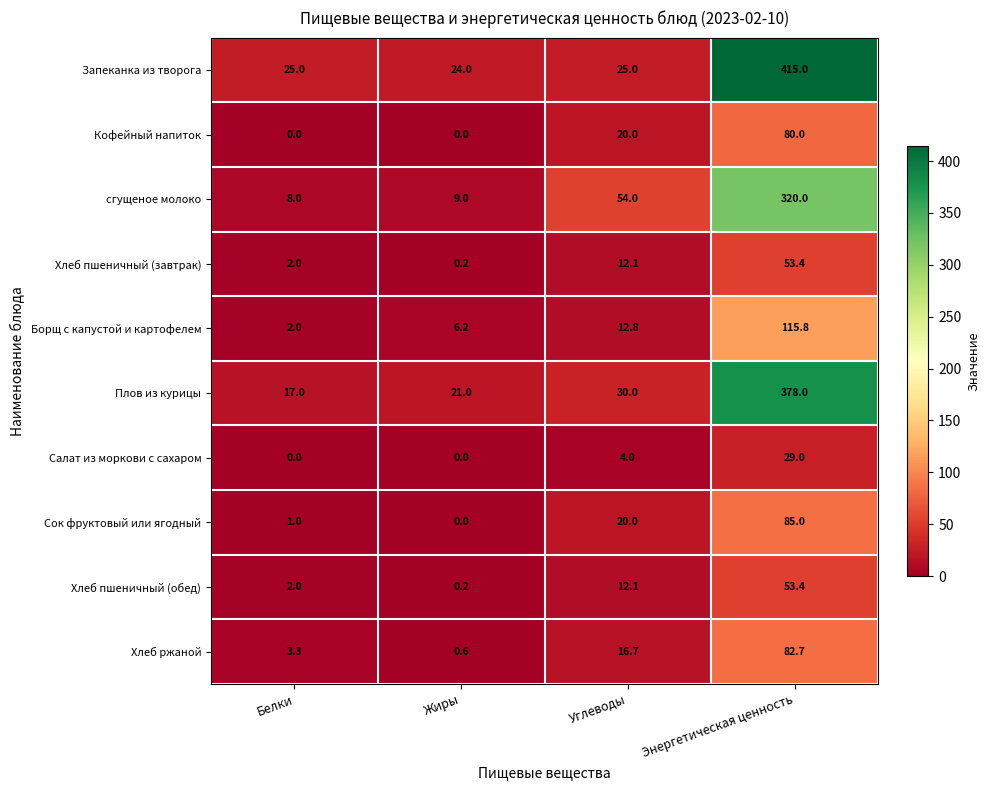

Is it true that Запеканка из творога equals 33.2 at Жиры?

False